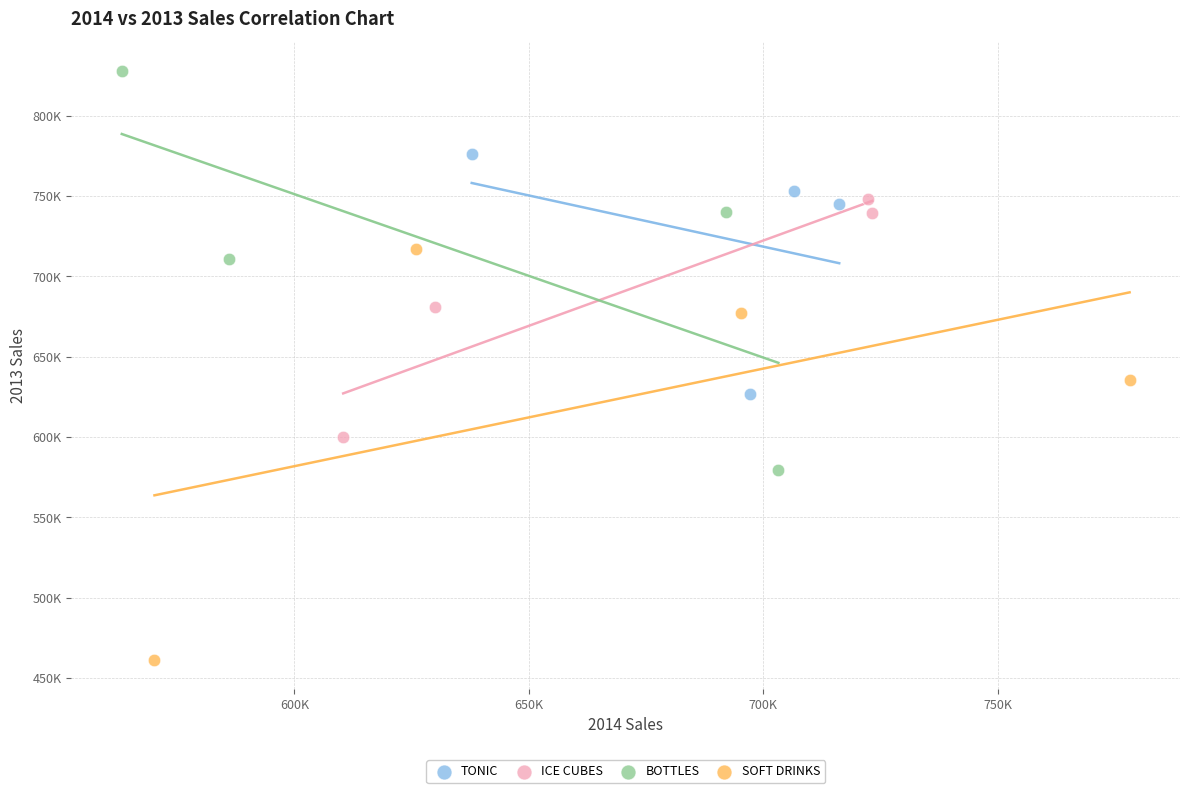

Which series reaches the maximum Y coordinate?

BOTTLES